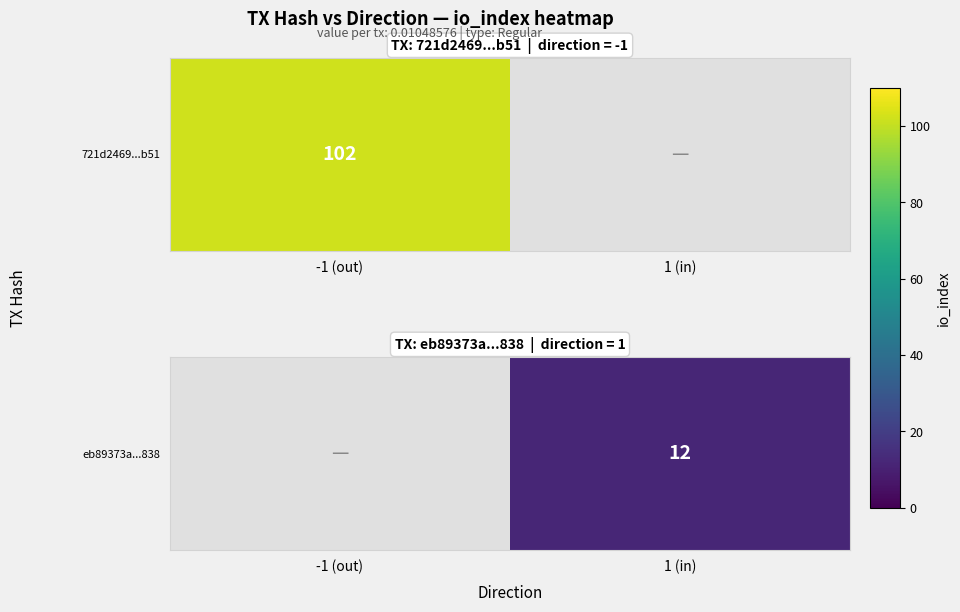

Rank the categories by value from lowest to highest.

-1 (out), 1 (in)